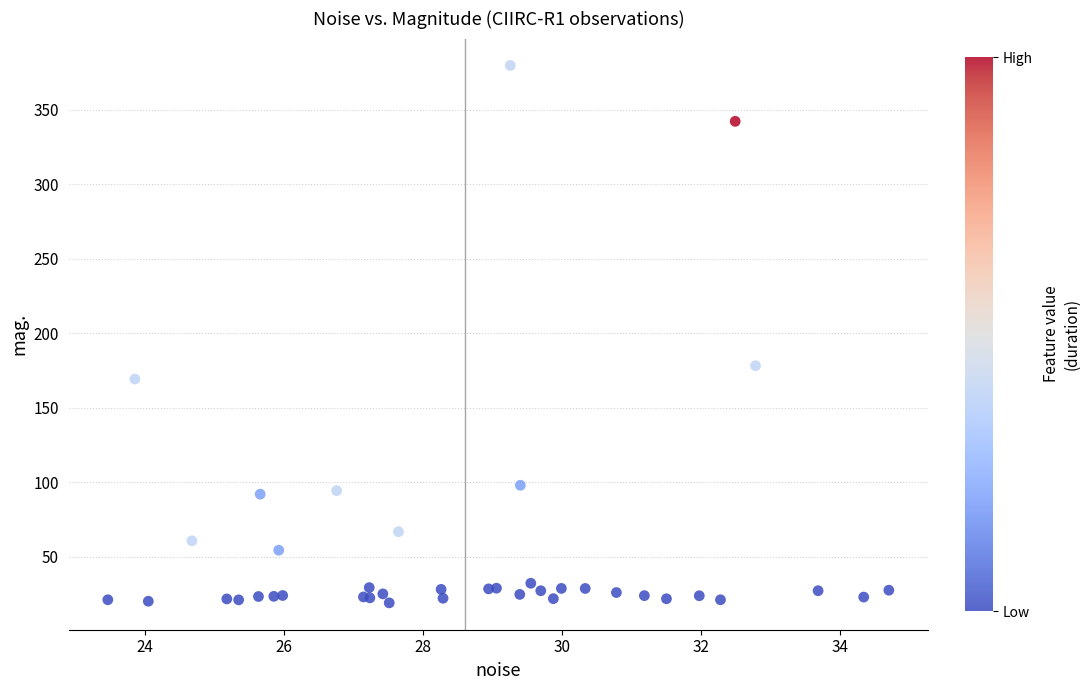

What Y value in the scatter plot is closest to 199?

178.2